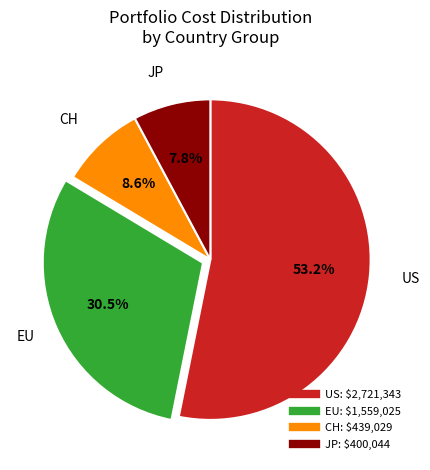

Is there any slice that represents more than half of the pie?

Yes